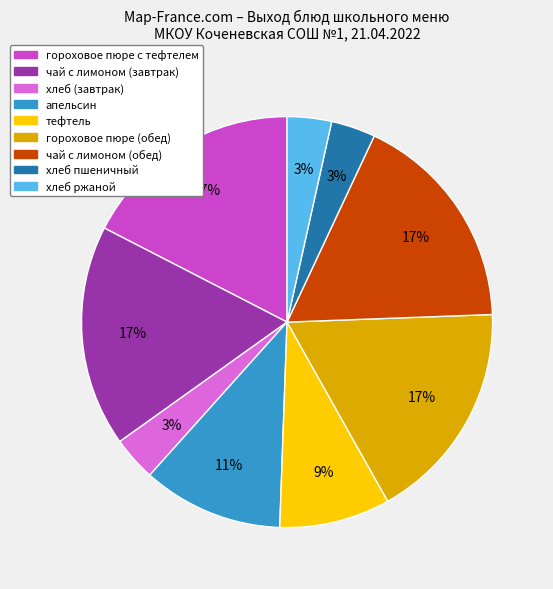

What percentage is the тефтель slice, to the nearest percent?

9%